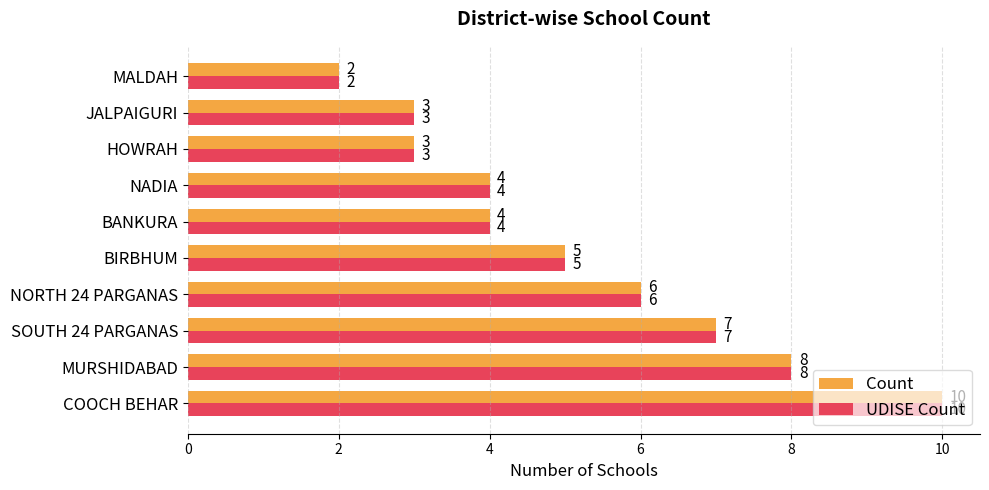

What is the total value across all series at HOWRAH?

6